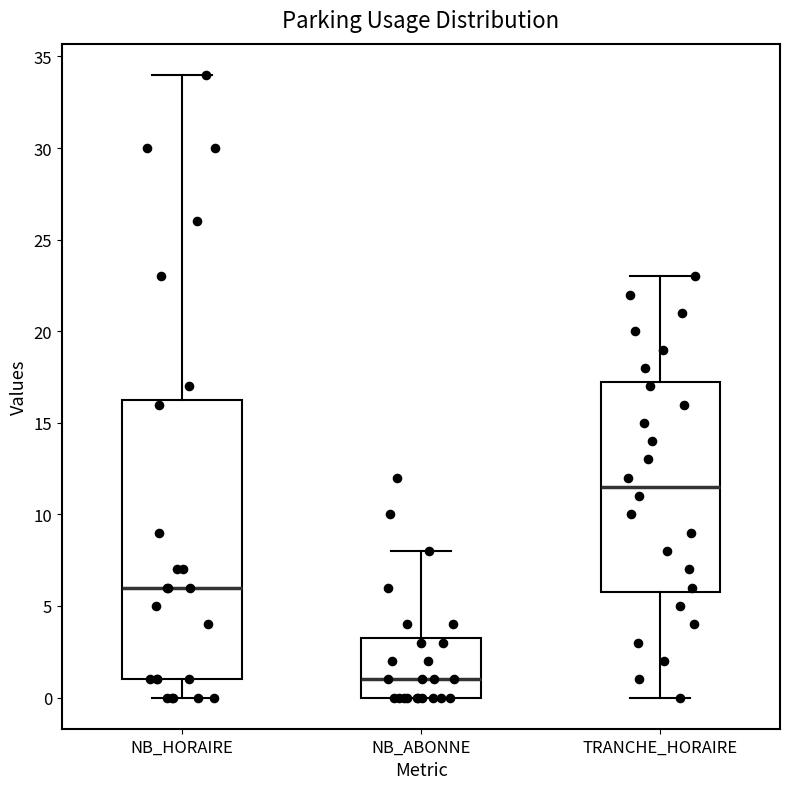

Reading left to right, read every box against the y-axis: the position of its median line, the range the box covers, and the ends of its whiskers. The values are not printed on the chart, so give them approximately, as read against the axis.

NB_HORAIRE: median 6.0, box 1.0 to 16.5, whiskers 0.0 to 34.0
NB_ABONNE: median 1.0, box 0.0 to 3.5, whiskers 0.0 to 8.0
TRANCHE_HORAIRE: median 11.5, box 6.0 to 17.5, whiskers 0.0 to 23.0